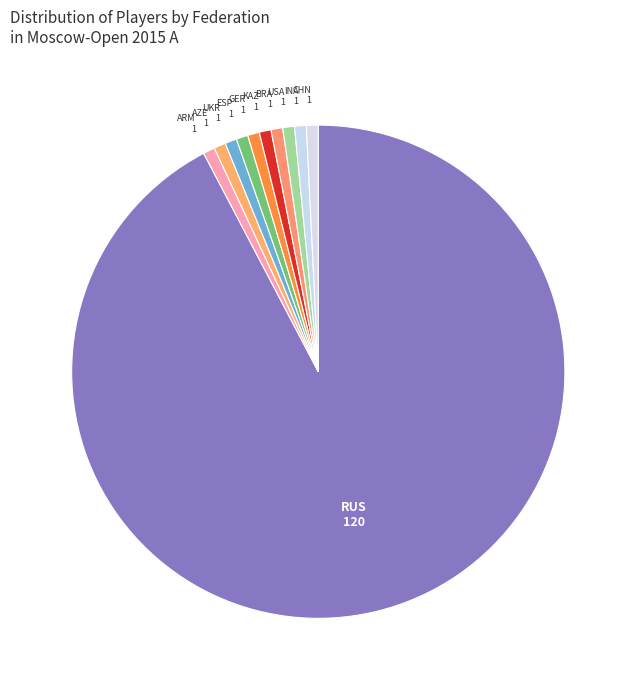

Do USA and AZE together represent more than half of the pie?

No